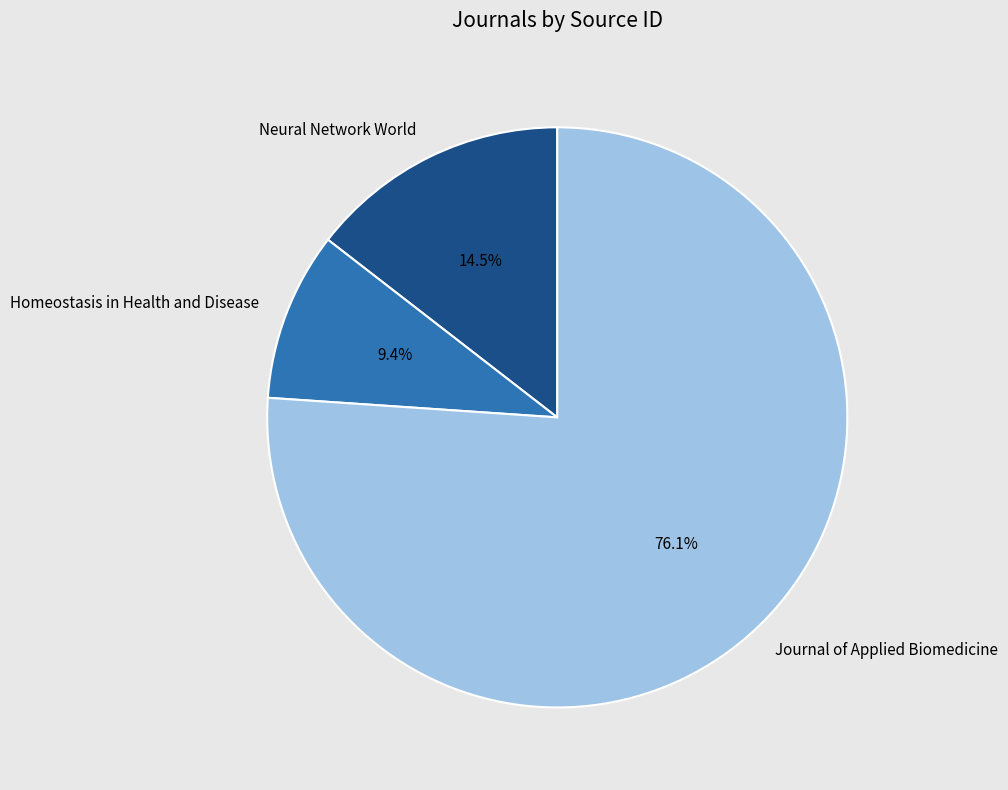

Which slice is the largest?

Journal of Applied Biomedicine